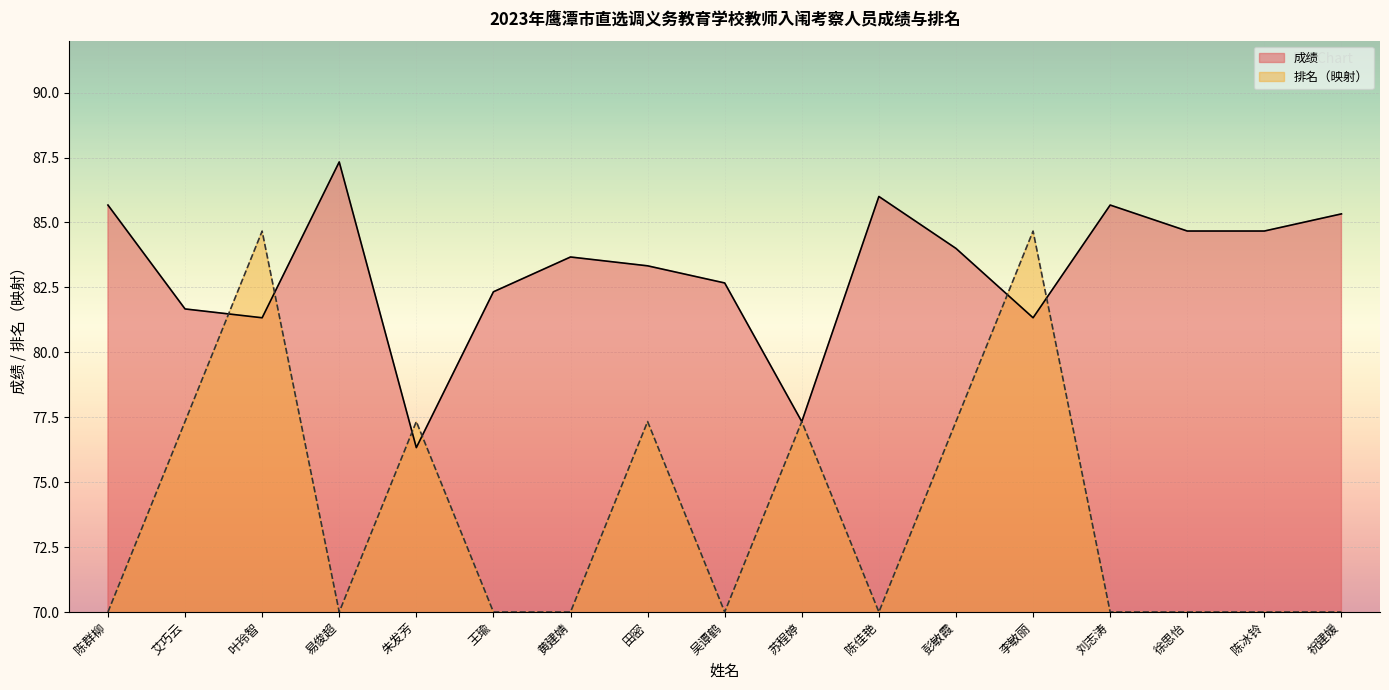

Which series has the largest range (max minus min)?

排名（映射）